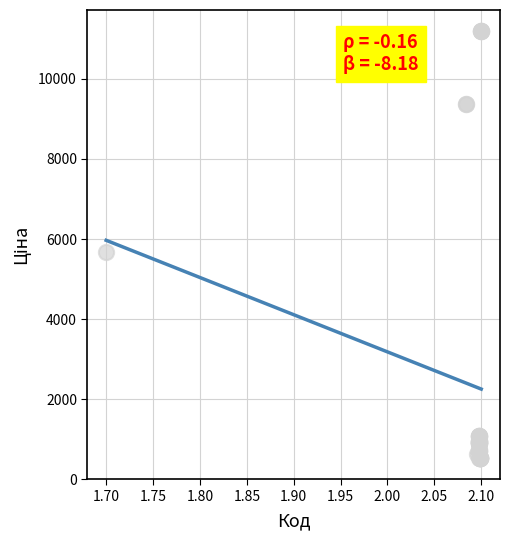

What Y value in the scatter plot is closest to 5859?

5673.8